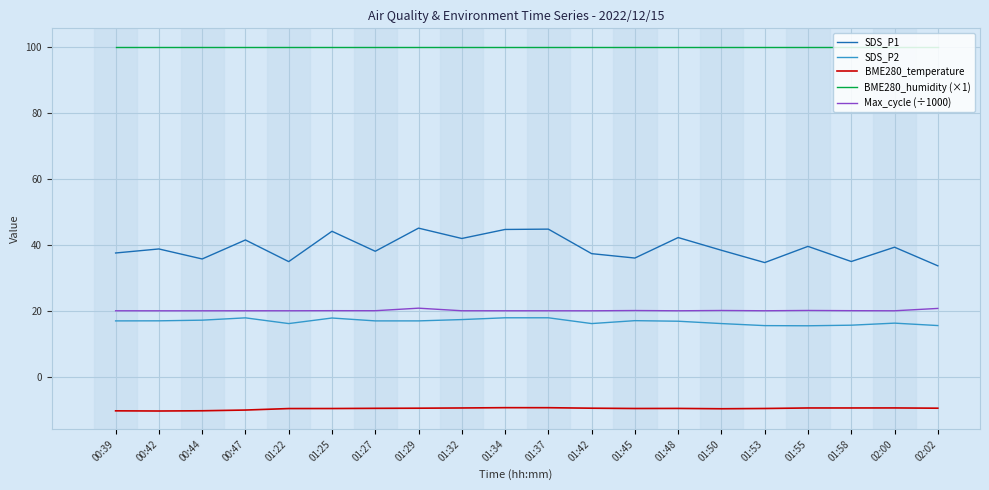

Which series has the largest total across all categories?

BME280_humidity (×1)